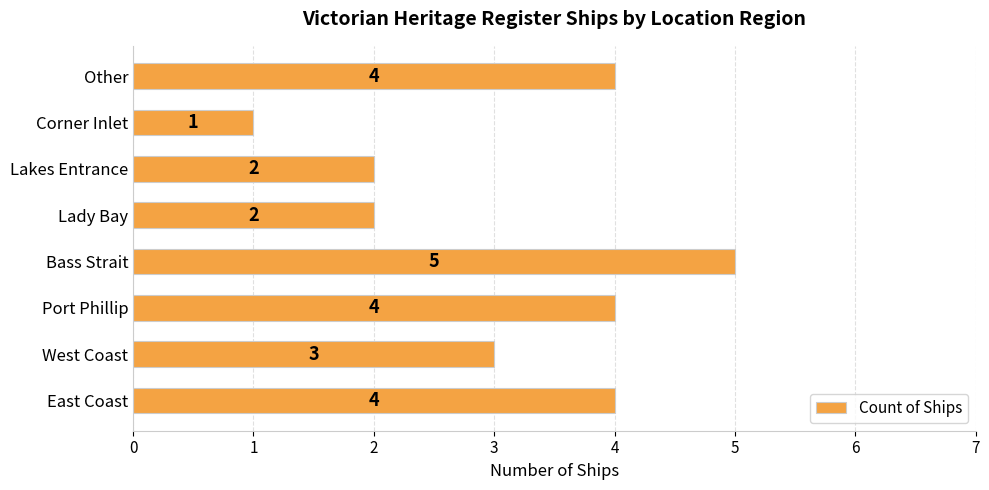

What is the sum of all values?

25